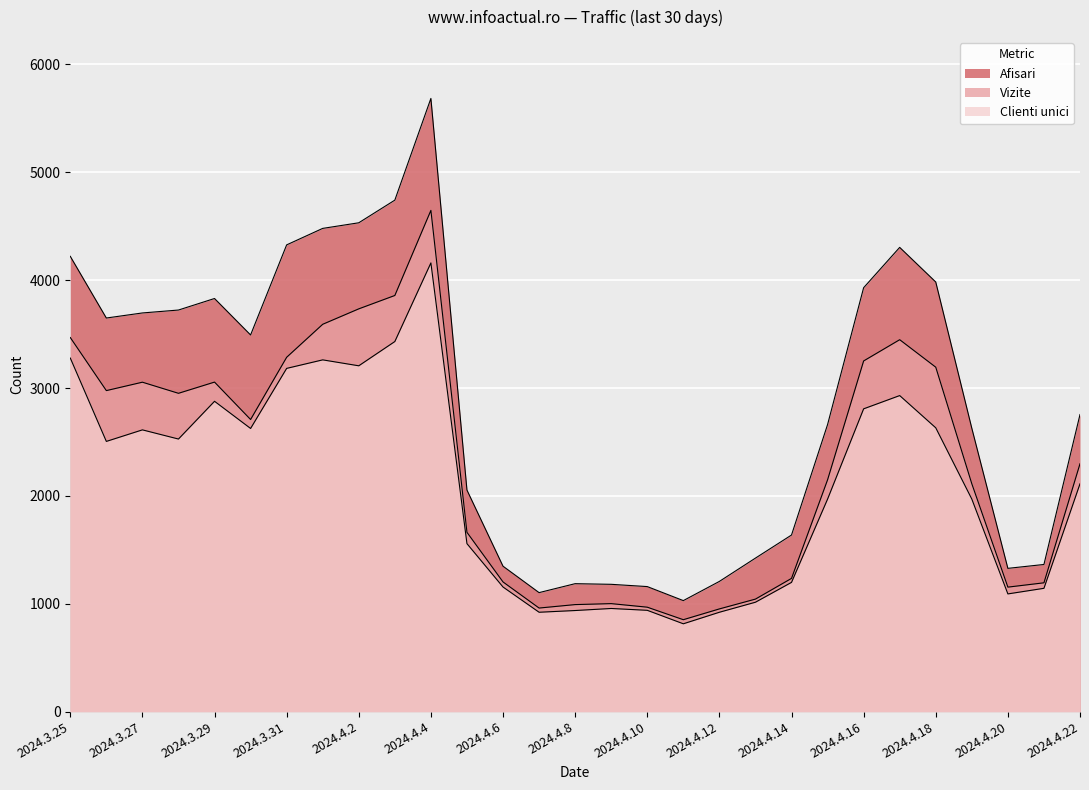

What is the difference between the second highest and minimum values in the Afisari series?

3713